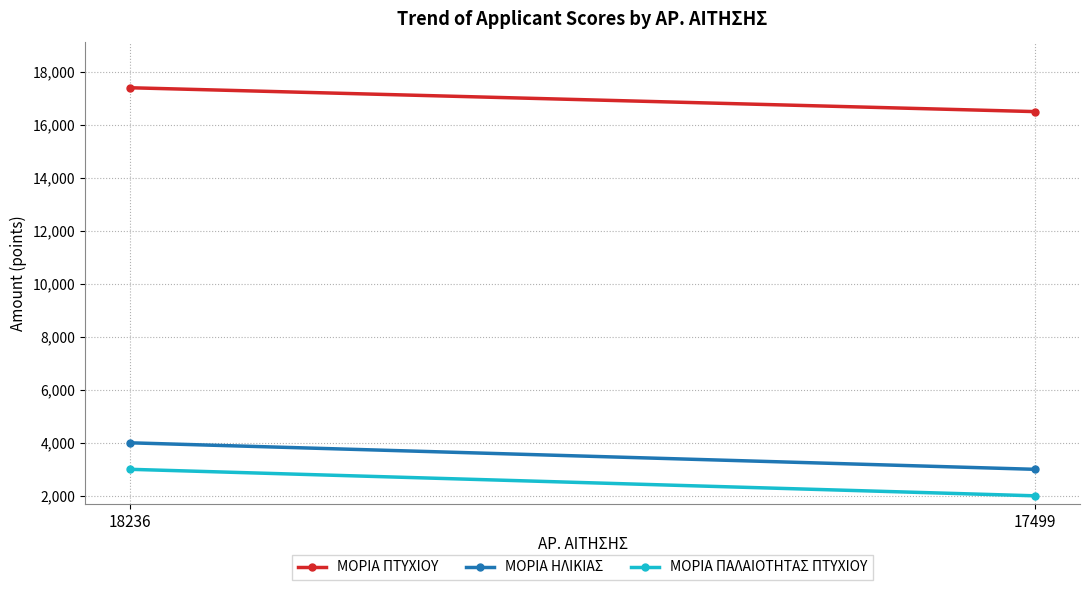

Count the ΜΟΡΙΑ ΠΤΥΧΙΟΥ values in the range 16500 to 17400.

2